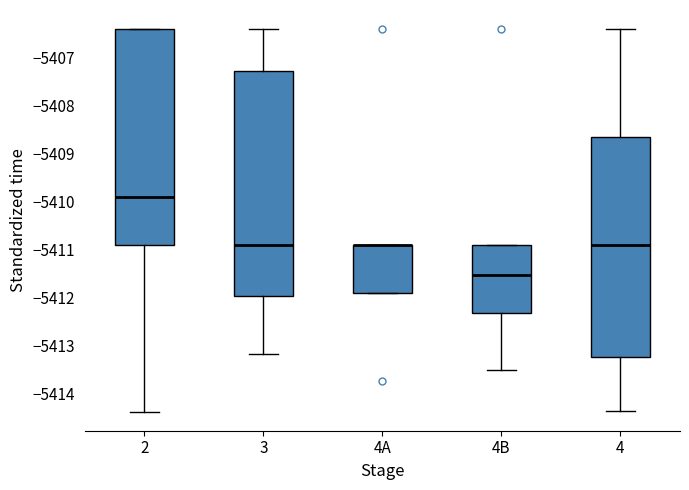

Reading left to right, transcribe this box plot: for each box, give where its median line is, the range the box spans, and where its two whiskers end, as read against the y-axis. The values are not printed on the chart, so give them approximately, as read against the axis.

2: median -5409.9, box -5410.9 to -5406.4, whiskers -5414.4 to -5406.4
3: median -5410.9, box -5412.0 to -5407.3, whiskers -5413.2 to -5406.4
4A: median -5410.9 (drawn on the box's upper edge), box -5411.9 to -5410.9, whiskers -5411.9 to -5410.9
4B: median -5411.5, box -5412.3 to -5410.9, whiskers -5413.5 to -5410.9
4: median -5410.9, box -5413.2 to -5408.7, whiskers -5414.3 to -5406.4